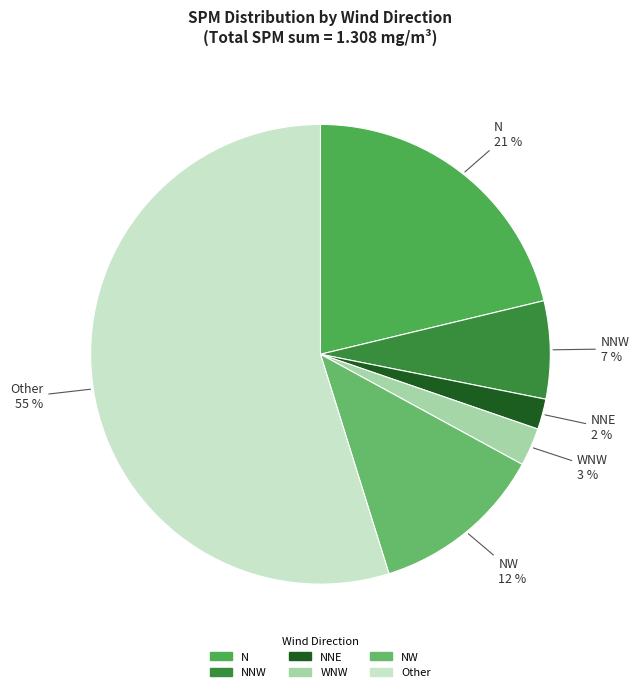

To the nearest percent, what is the difference between the largest and smallest slice percentages?

53%